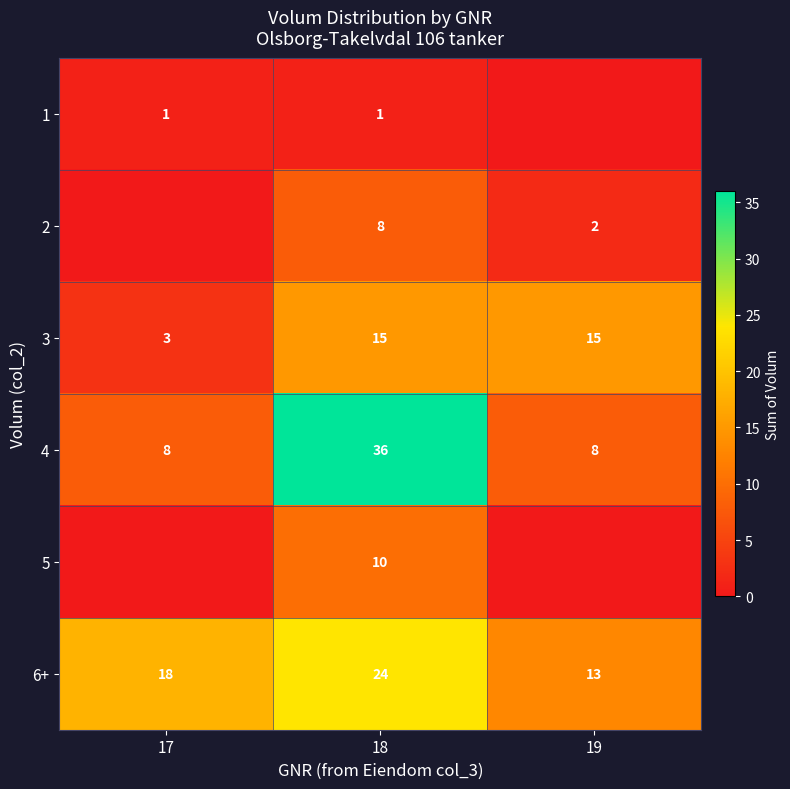

Which category has the highest value in the 6+ series?

18